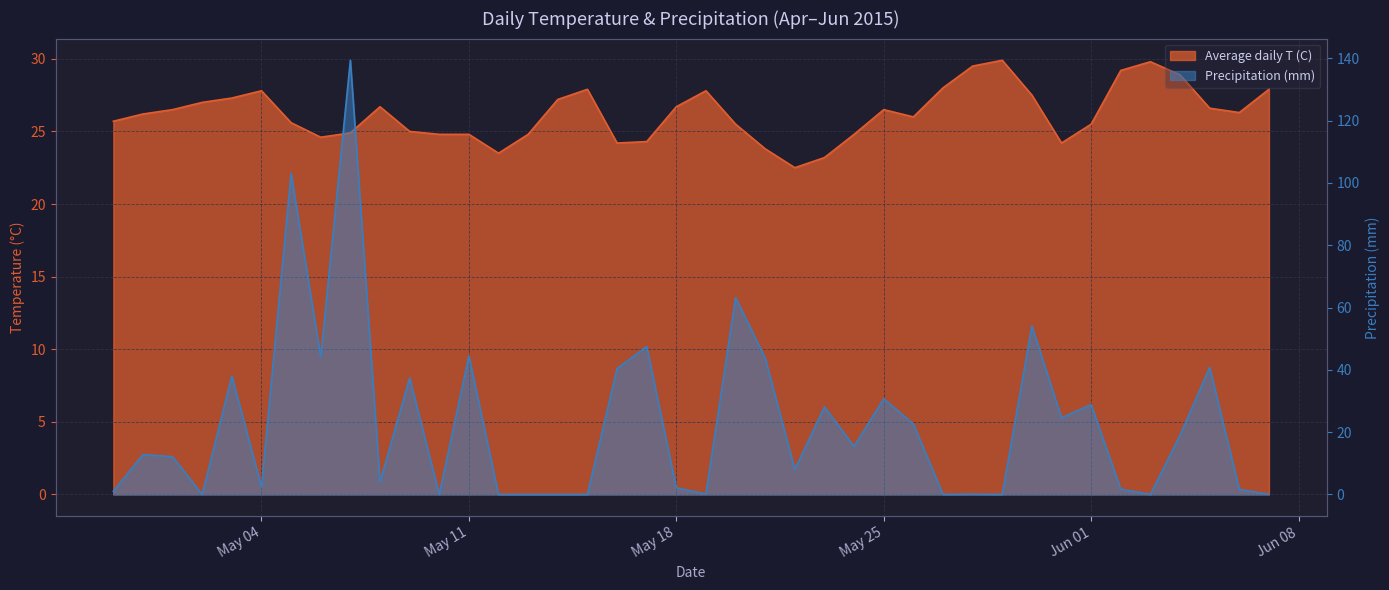

What are all the series names shown in the legend?

Average daily T (C), Precipitation (mm)